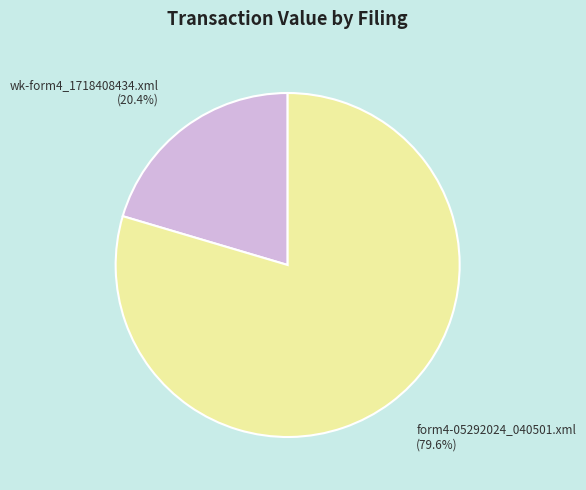

Does any single category account for the majority?

Yes